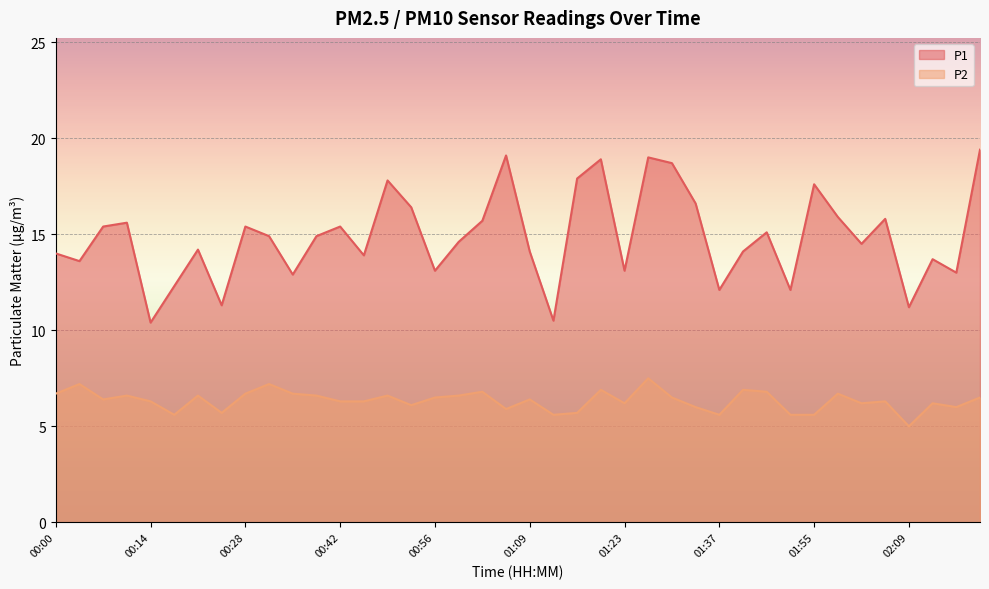

Rank the categories by P2 value from lowest to highest.

02:09, 00:18, 01:13, 01:37, 01:51, 01:55, 00:24, 01:16, 01:06, 01:34, 02:16, 00:52, 01:23, 02:02, 02:12, 00:14, 00:42, 00:45, 02:05, 00:07, 01:09, 00:56, 01:30, 02:19, 00:11, 00:21, 00:38, 00:49, 00:59, 00:00, 00:28, 00:35, 01:58, 01:02, 01:48, 01:20, 01:41, 00:04, 00:31, 01:27